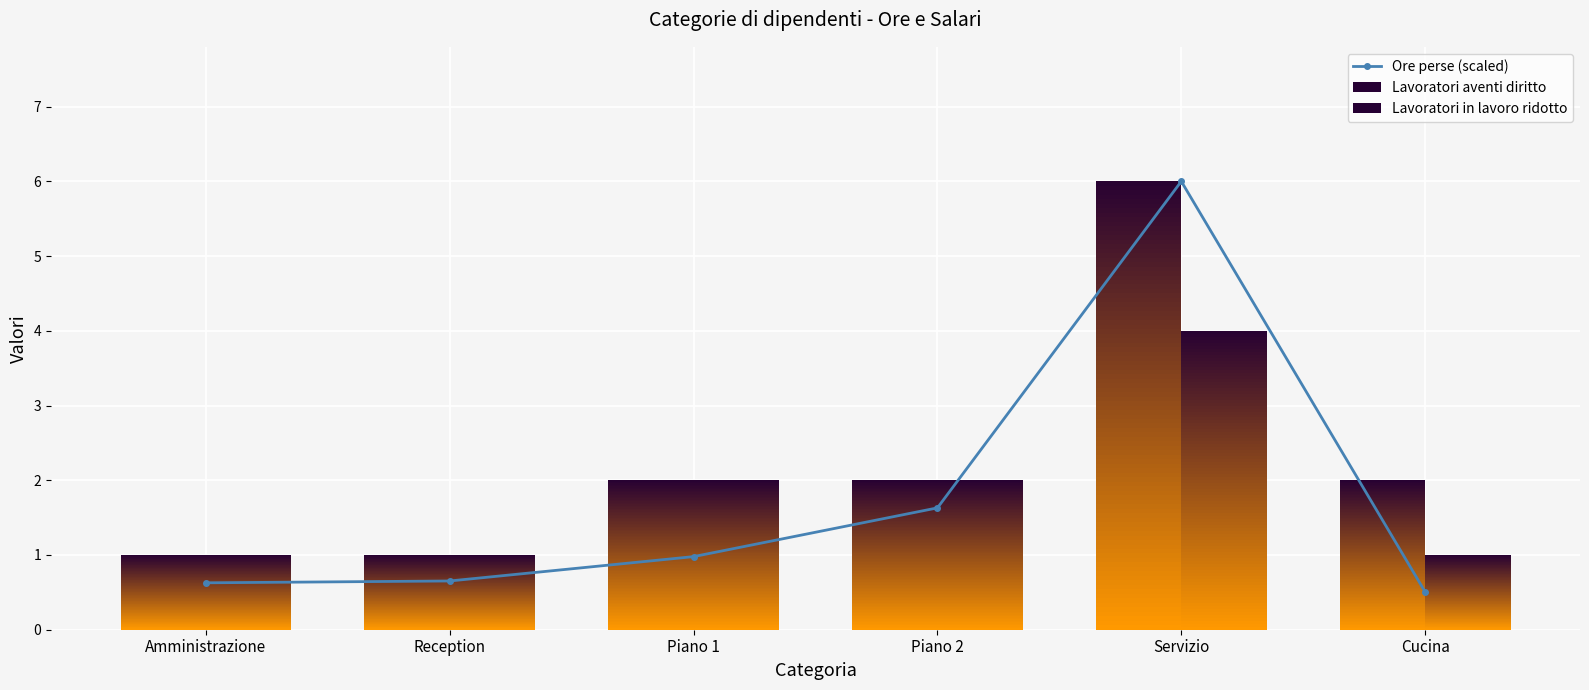

How many lines are shown in the chart?

1